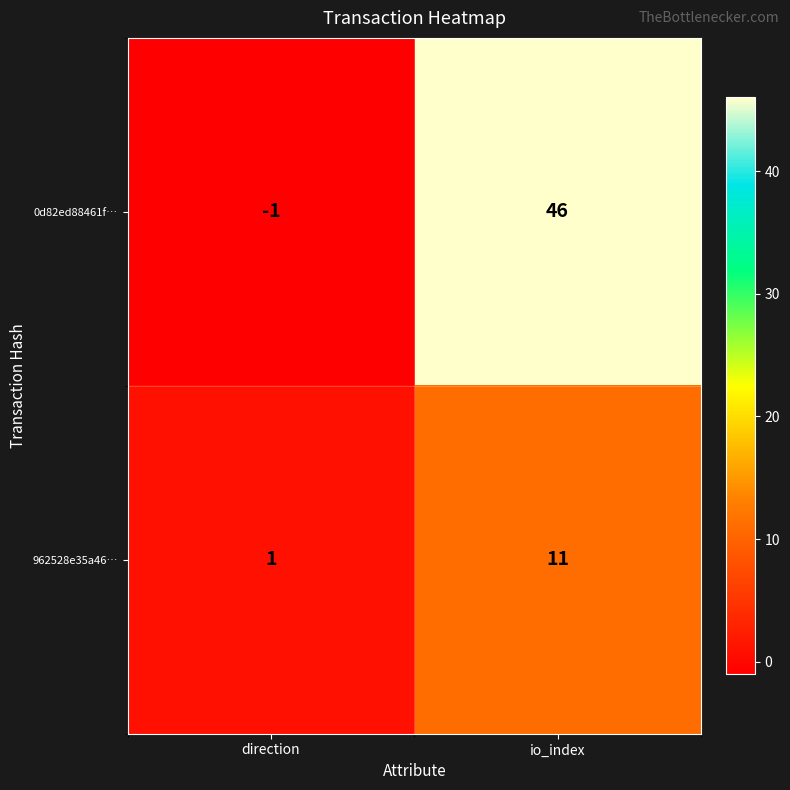

What is the difference between the maximum and minimum values in the 0d82ed88461f… series?

47